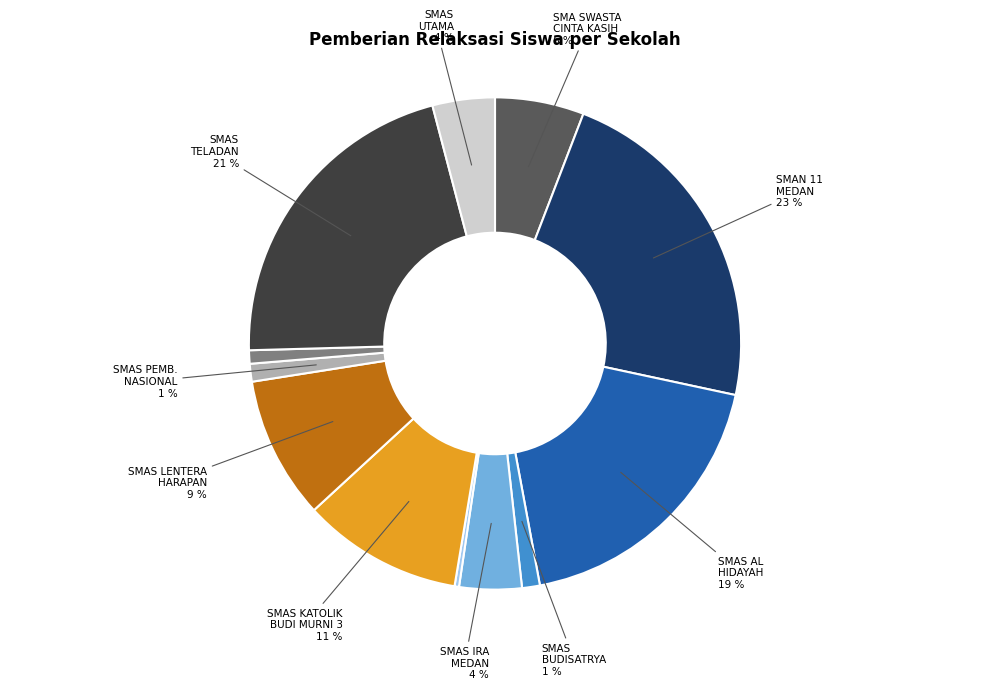

Is there any slice that represents more than half of the pie?

No